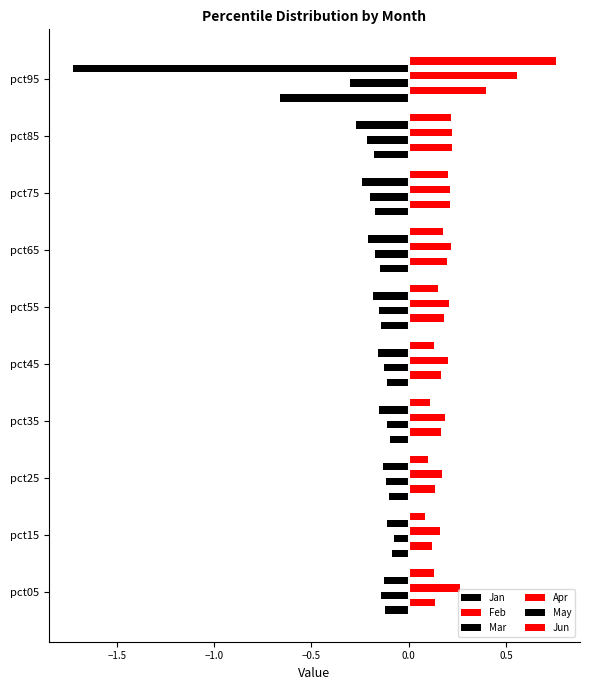

How many distinct data groups are displayed?

6